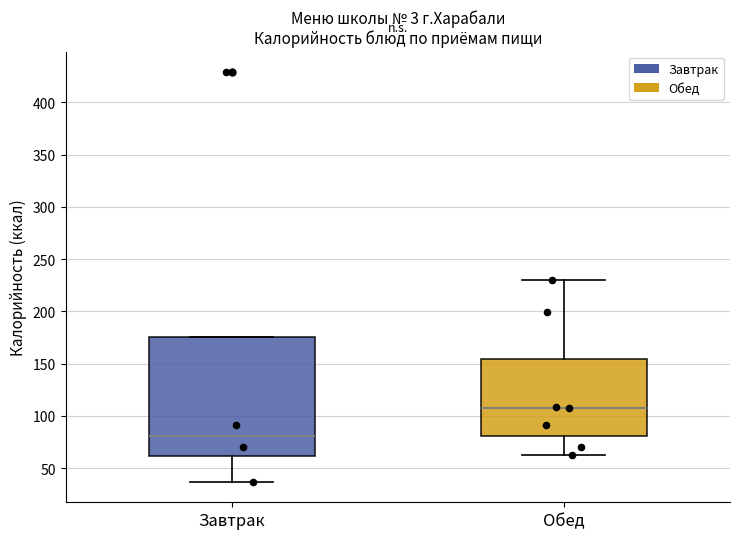

Which box's median line is the highest?

Обед